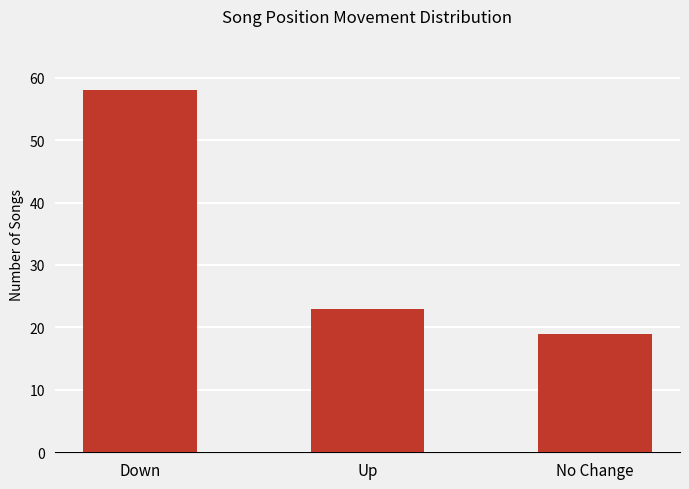

Reading right to left, transcribe all the data shown in this chart.

No Change=19	Up=23	Down=58